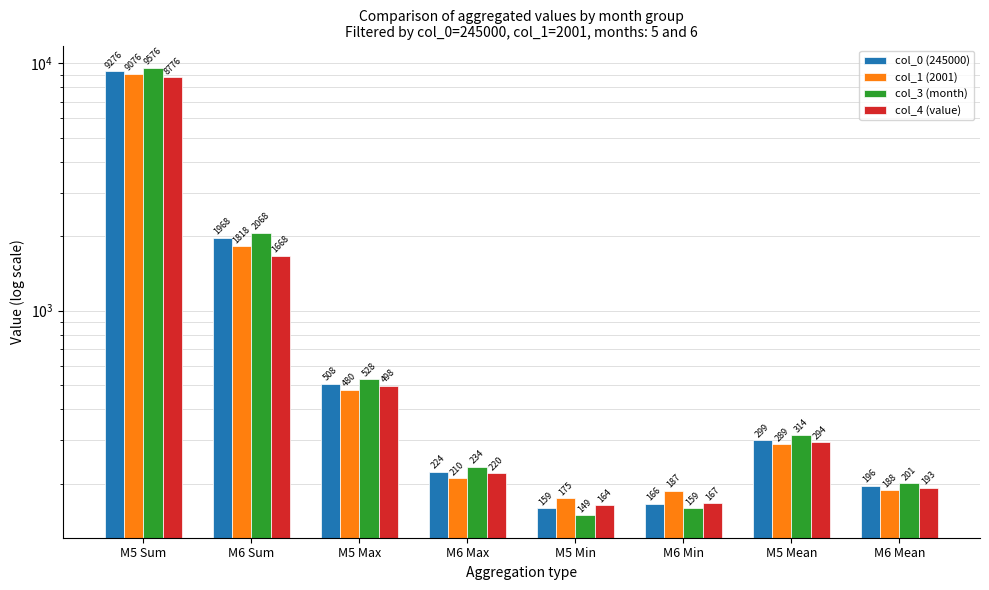

What is the minimum value for col_3 (month)?

149